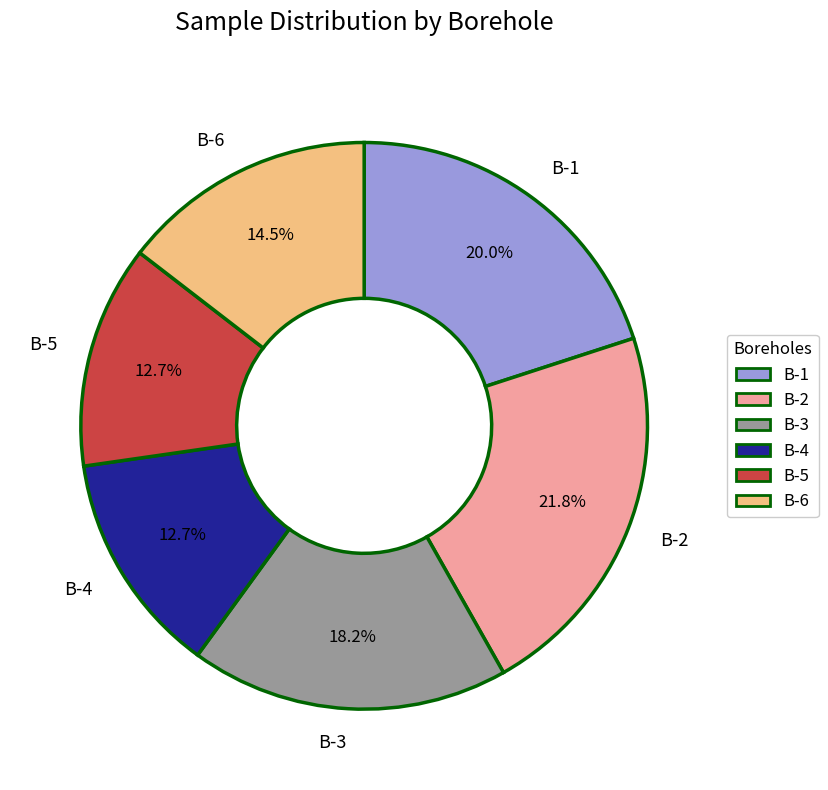

To the nearest percent, what is the difference between the largest and smallest slice percentages?

9%